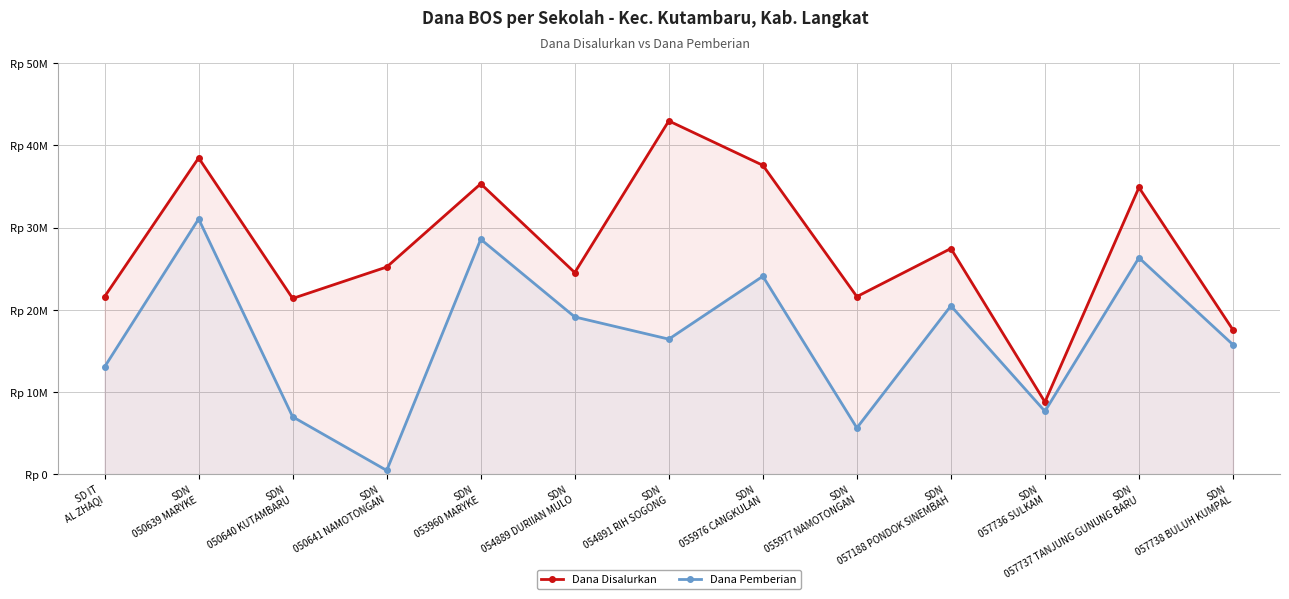

Reading left to right, extract all data points from this chart.

Dana Disalurkan: SD IT
AL ZHAQI=21600000	SDN
050639 MARYKE=38475000	SDN
050640 KUTAMBARU=21375000	SDN
050641 NAMOTONGAN=25200000	SDN
053960 MARYKE=35325000	SDN
054889 DURIIAN MULO=24525000	SDN
054891 RIH SOGONG=42975000	SDN
055976 CANGKULAN=37575000	SDN
055977 NAMOTONGAN=21600000	SDN
057188 PONDOK SINEMBAH=27450000	SDN
057736 SULKAM=8775000	SDN
057737 TANJUNG GUNUNG BARU=34875000	SDN
057738 BULUH KUMPAL=17550000
Dana Pemberian: SD IT
AL ZHAQI=13050000	SDN
050639 MARYKE=31050000	SDN
050640 KUTAMBARU=6975000	SDN
050641 NAMOTONGAN=450000	SDN
053960 MARYKE=28575000	SDN
054889 DURIIAN MULO=19125000	SDN
054891 RIH SOGONG=16425000	SDN
055976 CANGKULAN=24075000	SDN
055977 NAMOTONGAN=5625000	SDN
057188 PONDOK SINEMBAH=20475000	SDN
057736 SULKAM=7650000	SDN
057737 TANJUNG GUNUNG BARU=26325000	SDN
057738 BULUH KUMPAL=15750000